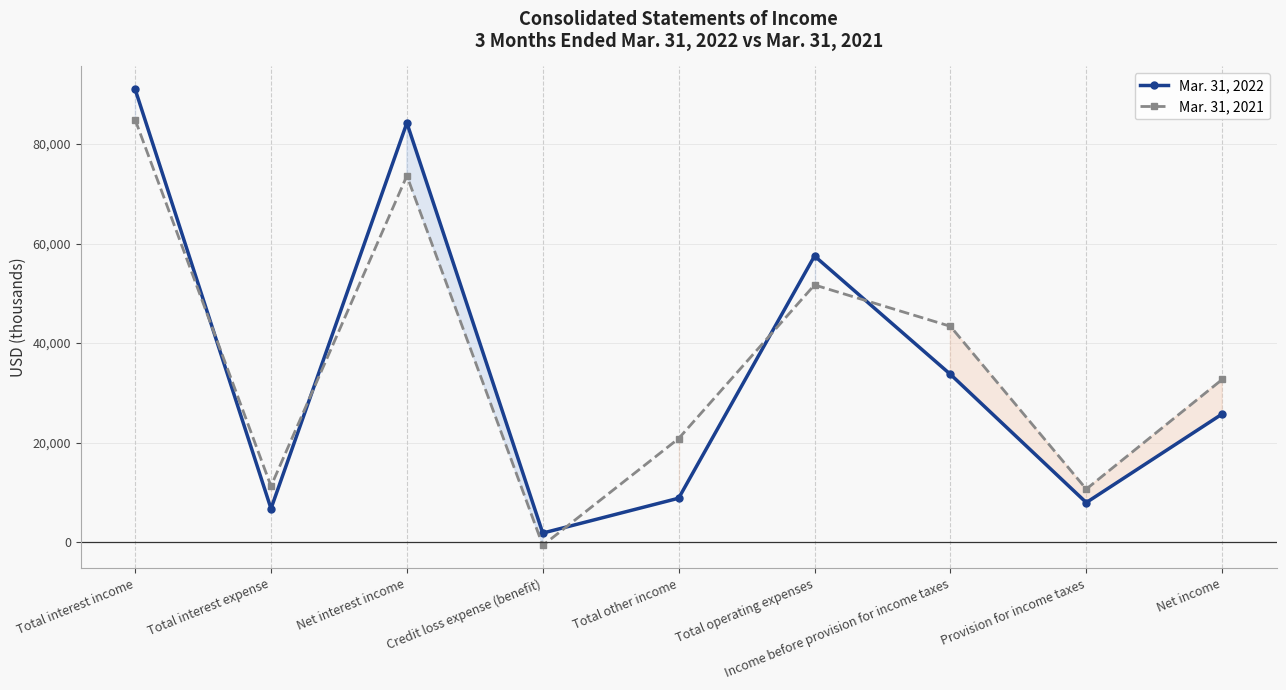

Where is Mar. 31, 2022 nearest to the value 46417?

Total operating expenses